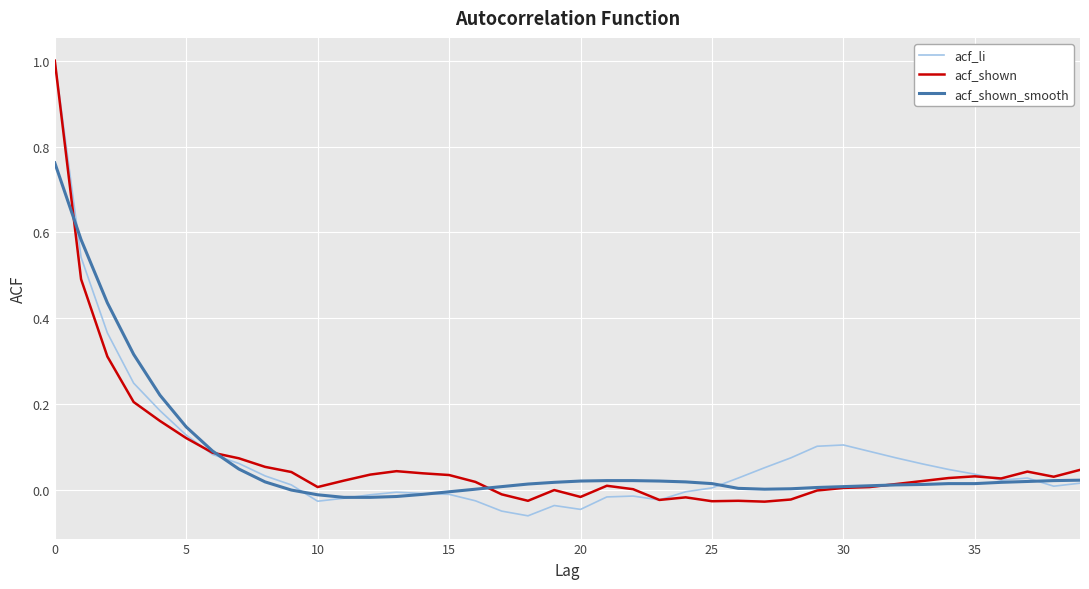

What is the maximum value shown in the chart?

1.0